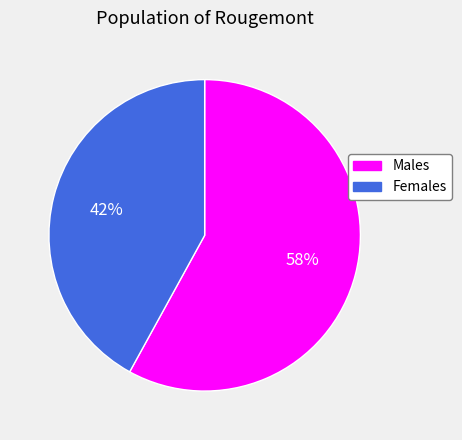

Between Females and Males, which is larger?

Males